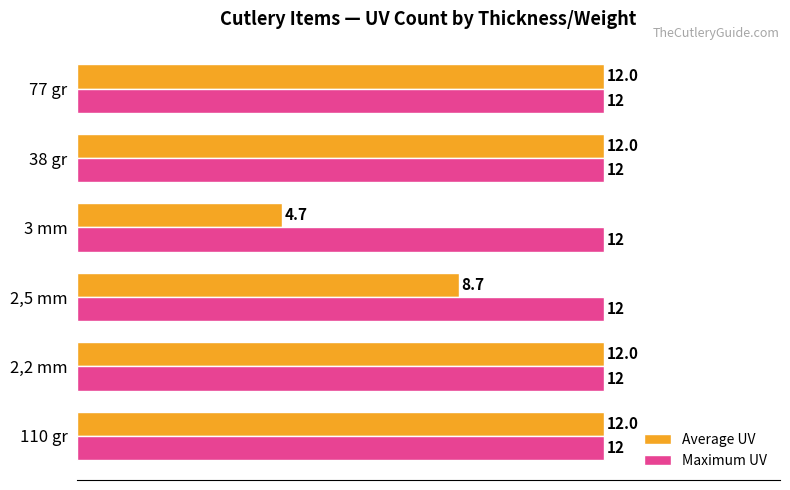

At which label is Average UV closest to 8?

2,5 mm